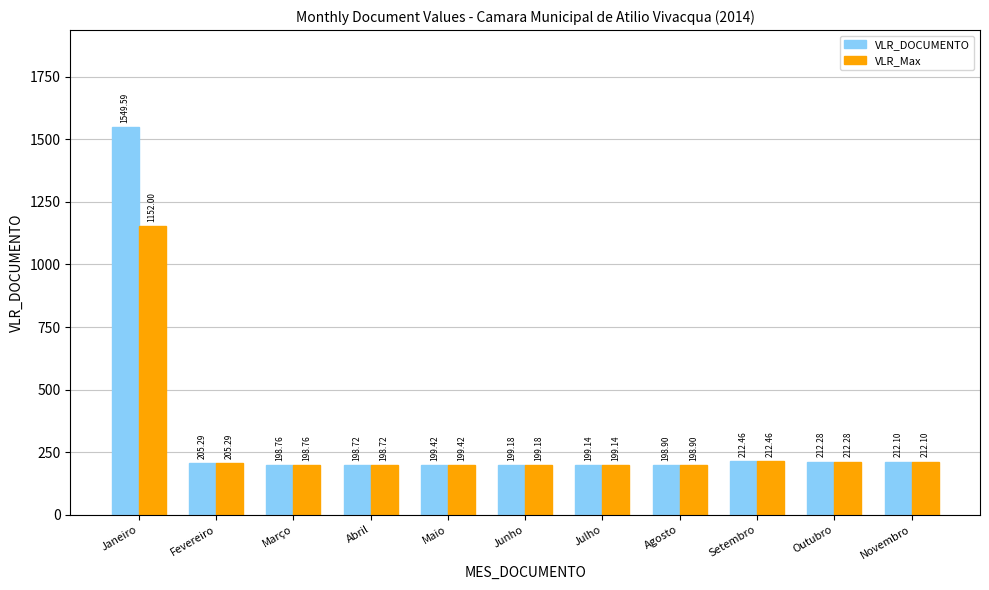

How many bars are there in total?

22